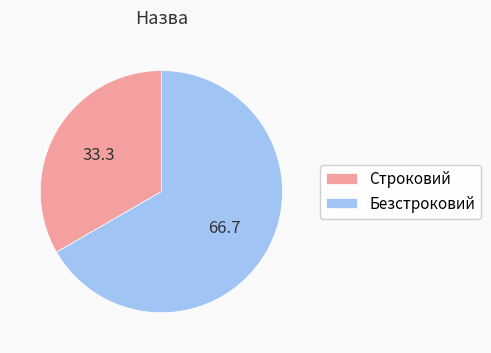

What is the ratio of the value at Безстроковий to the value at Строковий?

2.0